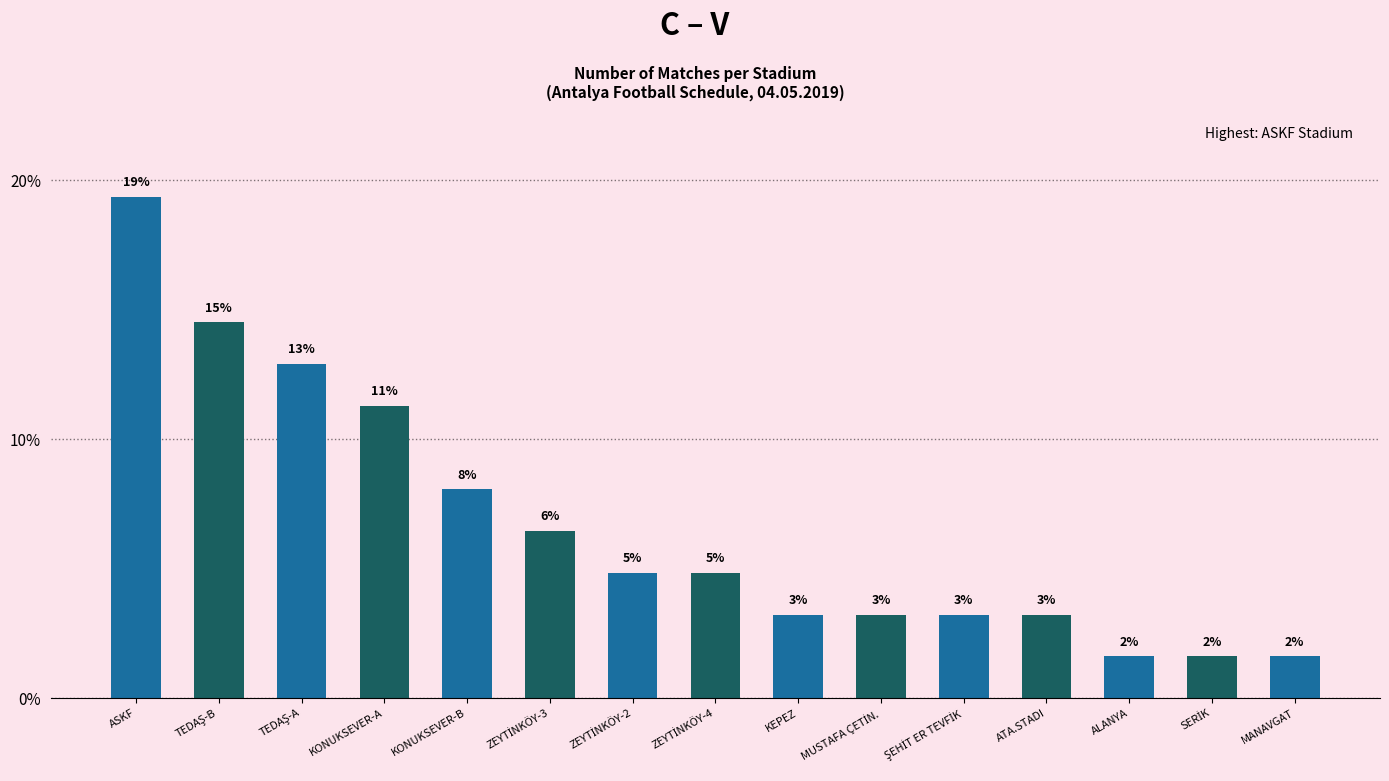

What is the sum of the values at ŞEHİT ER TEVFİK and TEDAŞ-A?

16.1